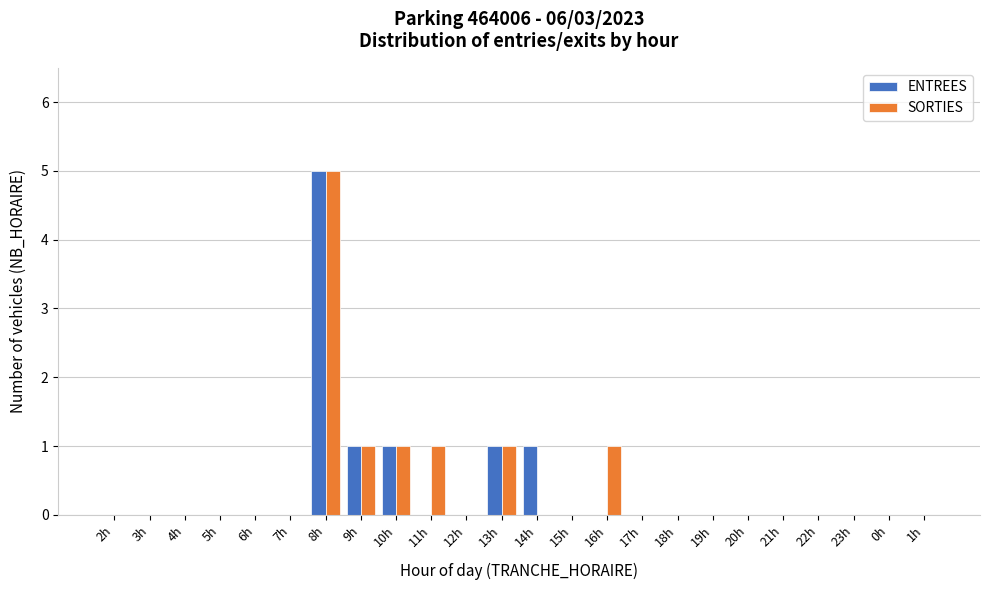

What is the sum of all ENTREES values?

9